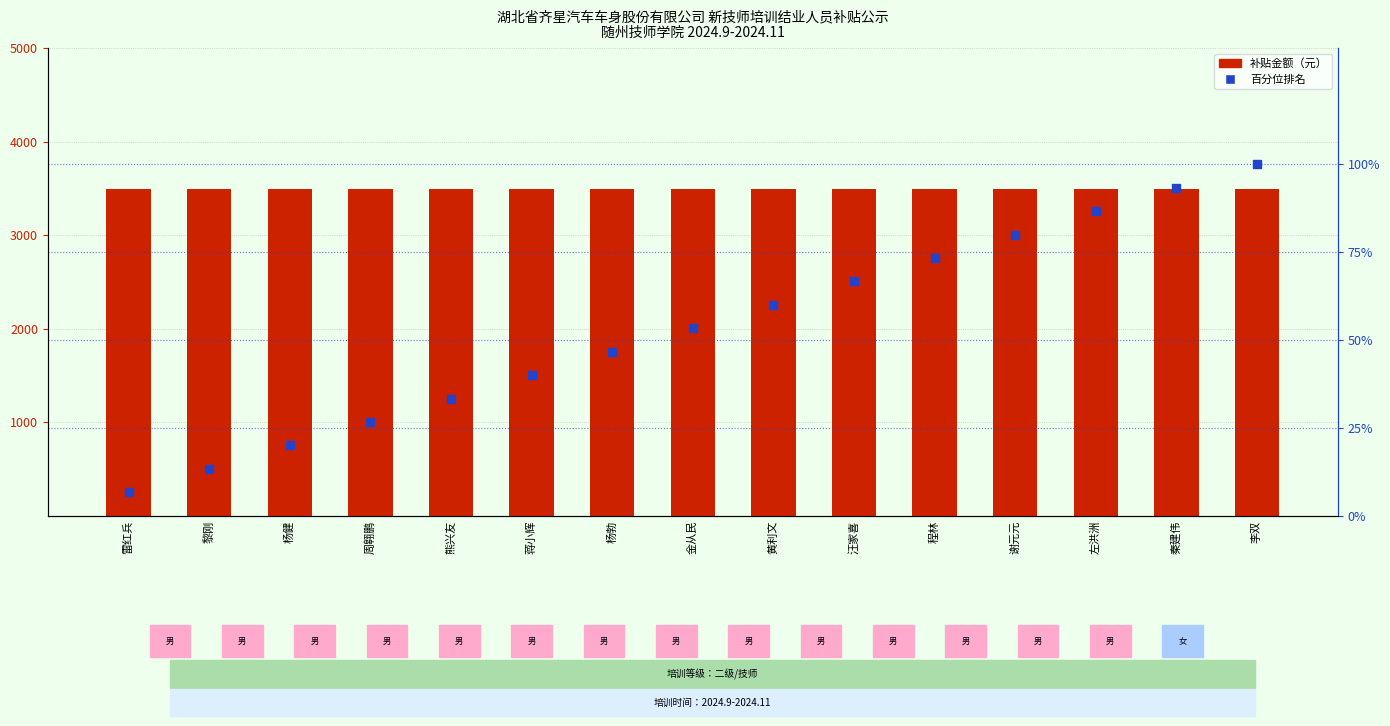

Which series contains the highest Y value?

补贴金额（元）